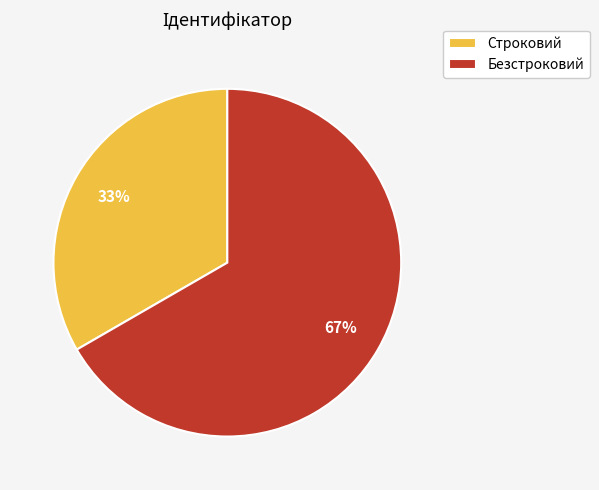

What is the largest slice in the pie chart?

Безстроковий